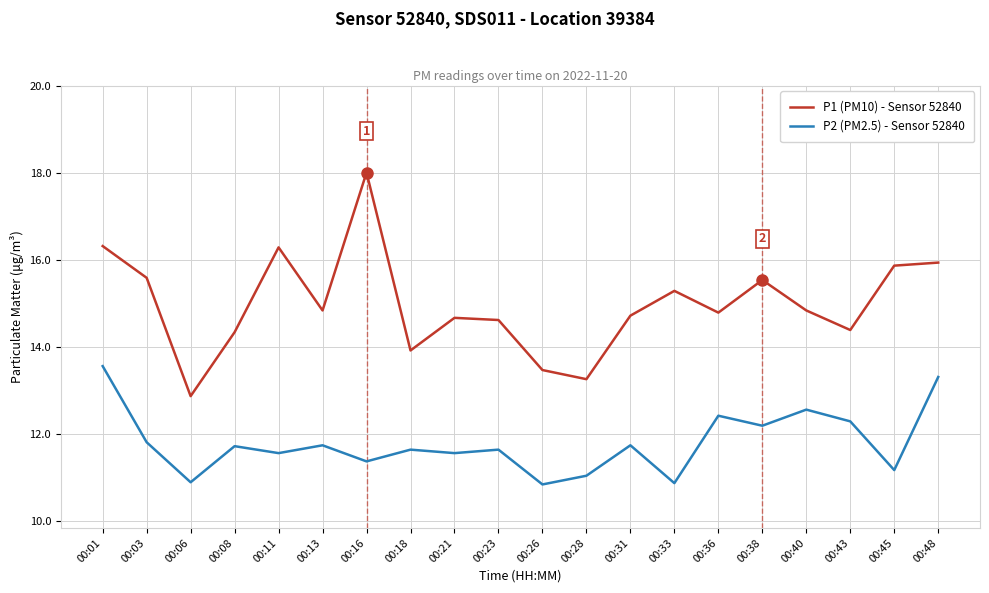

What is the sum of all P1 (PM10) - Sensor 52840 values?

299.8